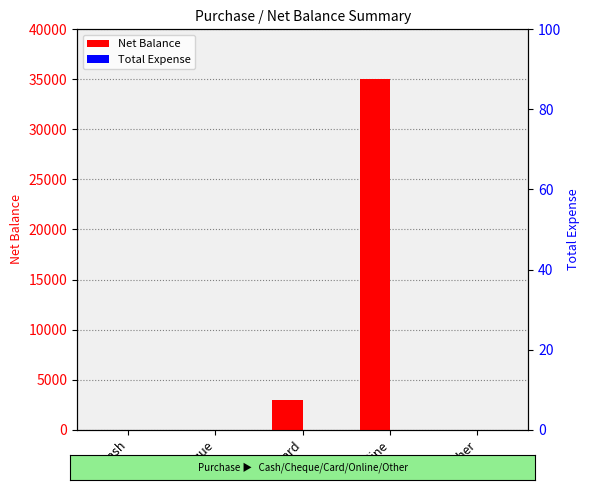

What is the difference between the Net Balance values at Card and Other?

3000